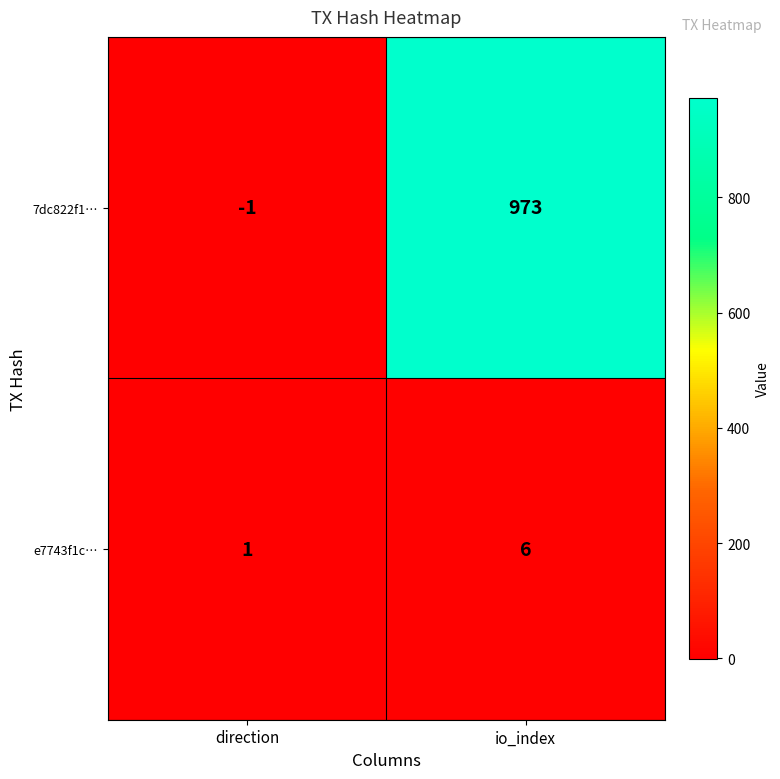

Rank the series at direction from lowest to highest value.

7dc822f1…, e7743f1c…